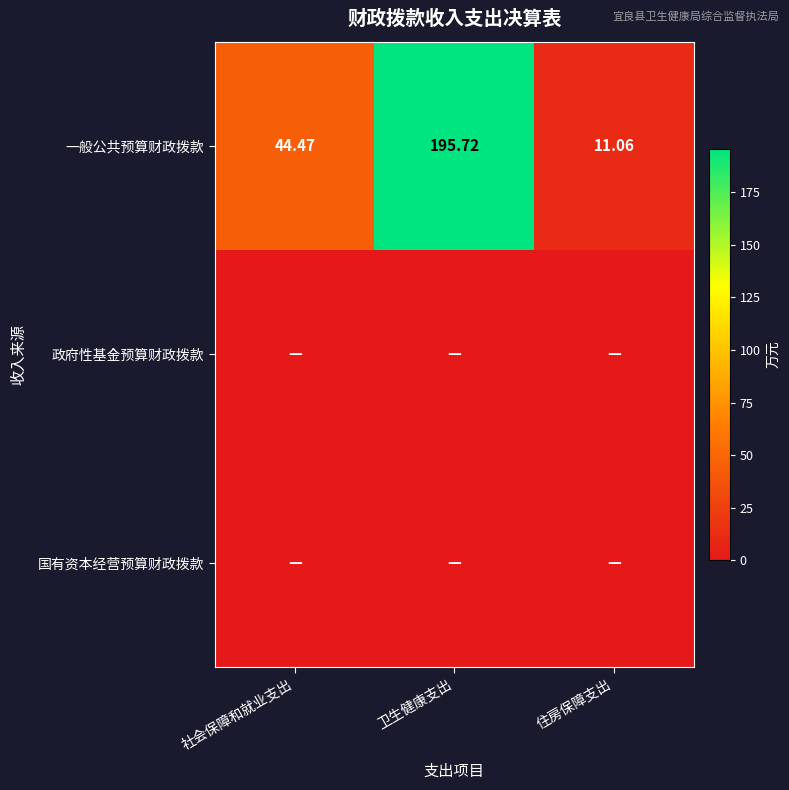

At which label does 一般公共预算财政拨款 reach its minimum?

住房保障支出